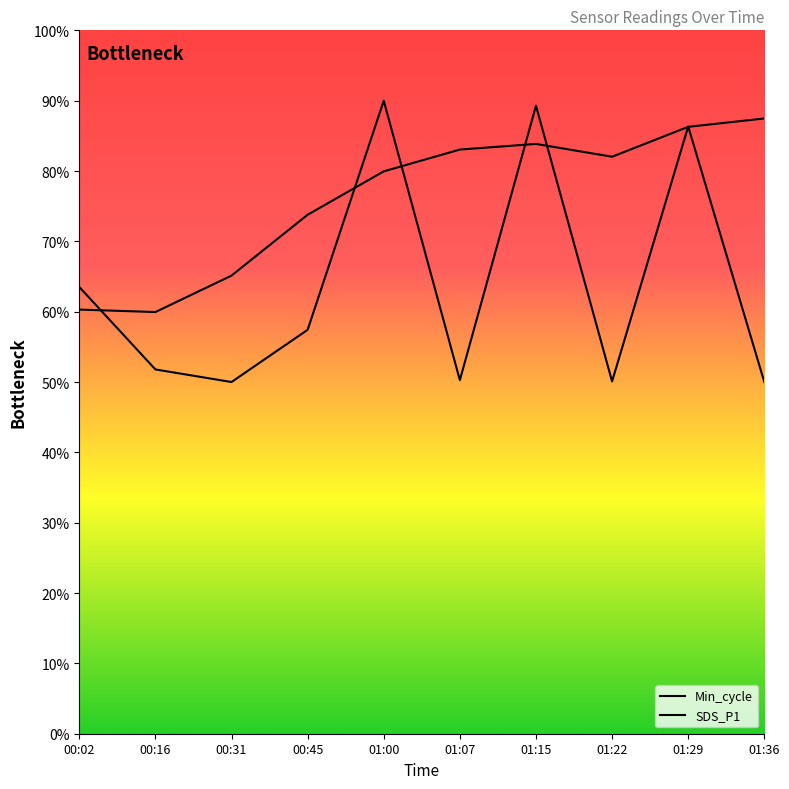

True or false: Min_cycle and SDS_P1 cross at least once.

True